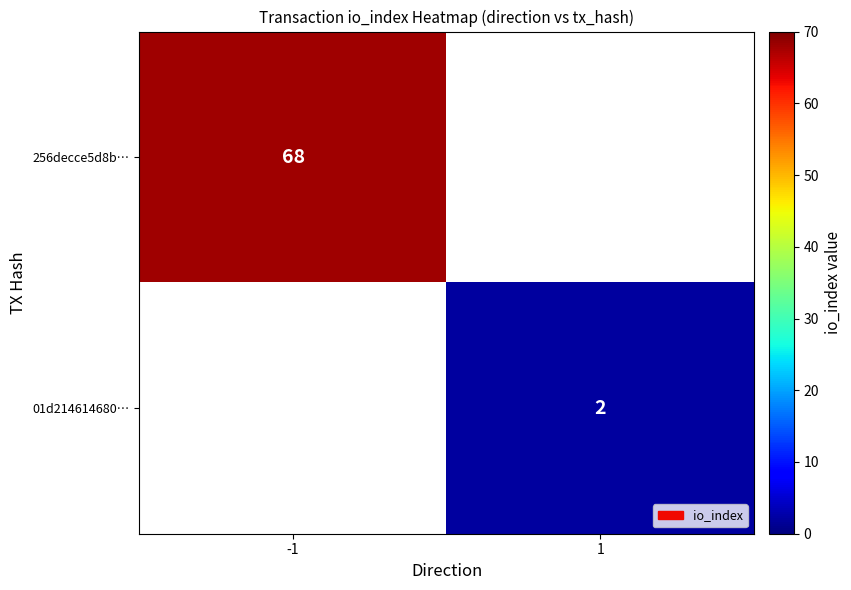

How many categories are shown in the chart?

2